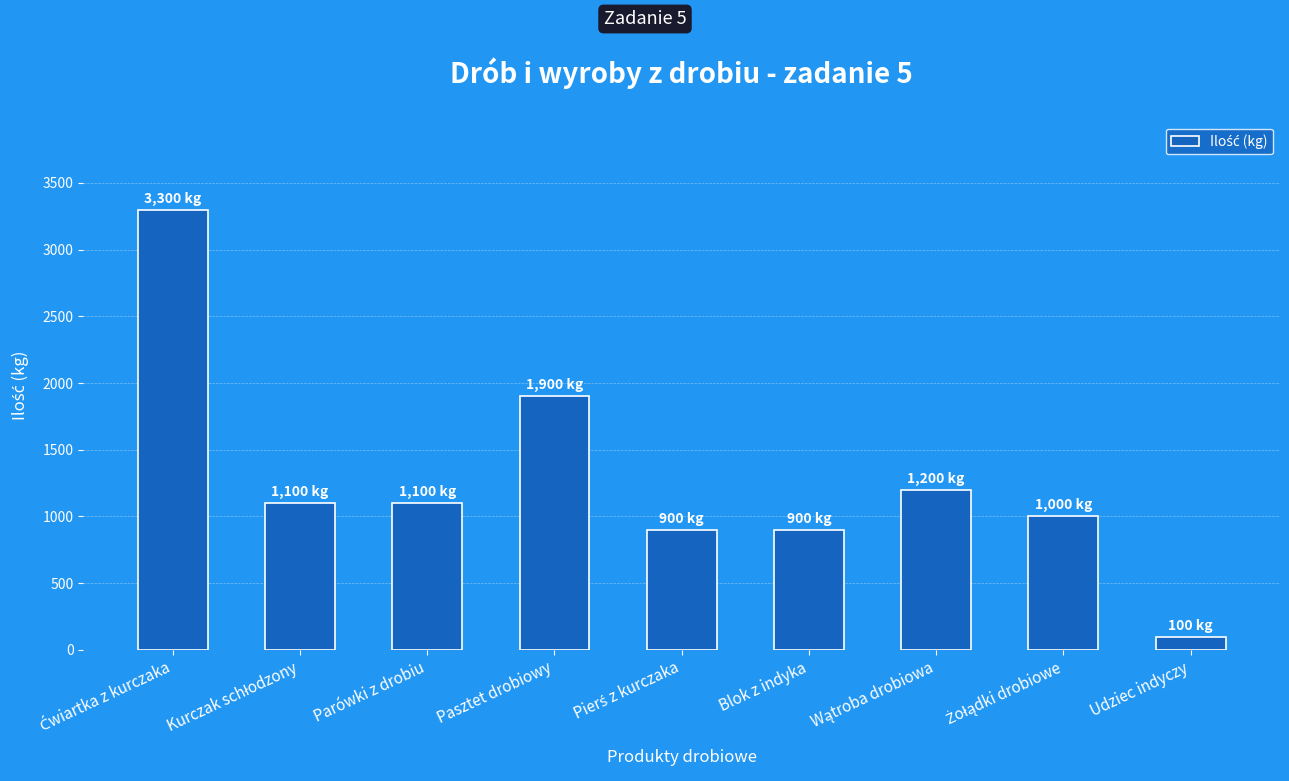

Is it true that the value at Blok z indyka is 1318?

False